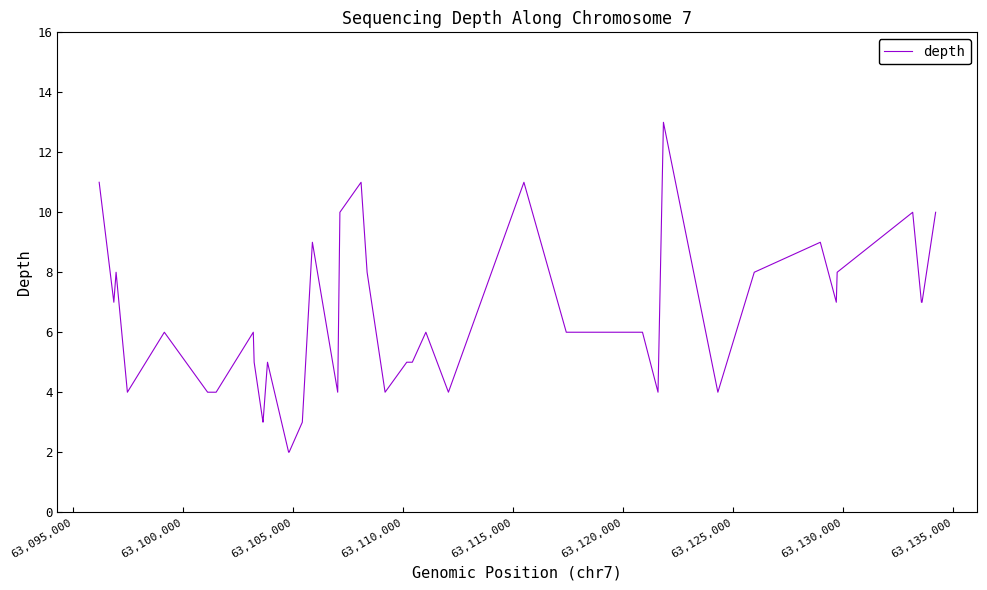

How many lines are shown in the chart?

1